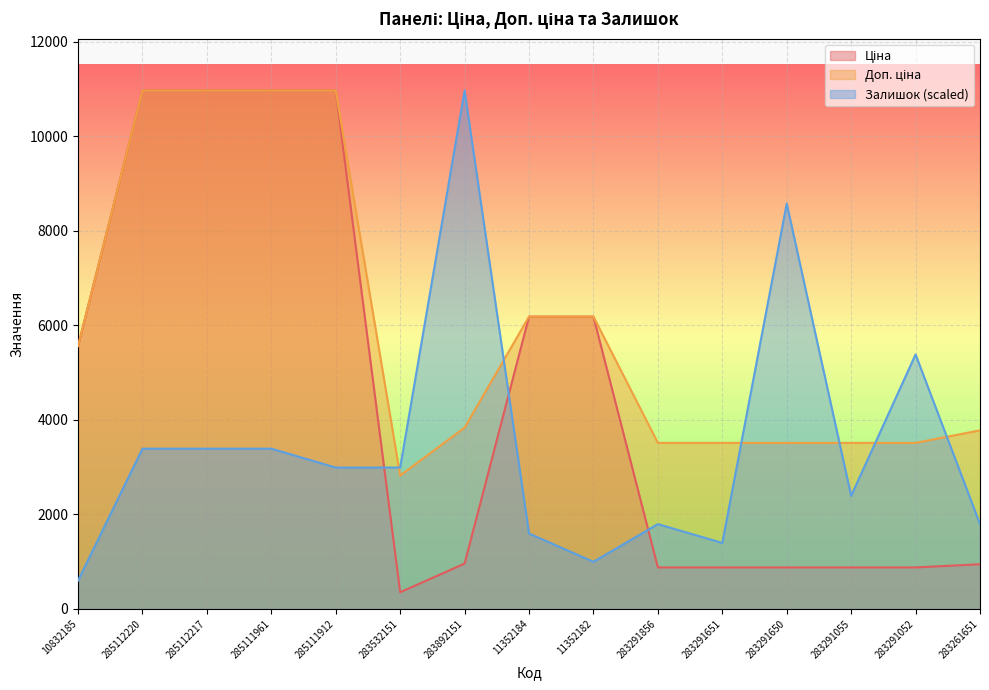

What is the difference between the highest and lowest values at 283532151?

2637.6